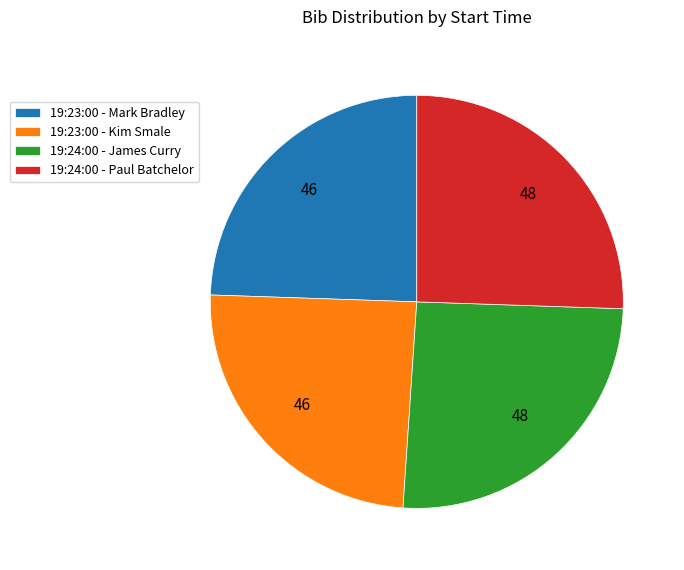

The 19:23:00 - Mark Bradley slice represents 13% of the pie. True or false?

False